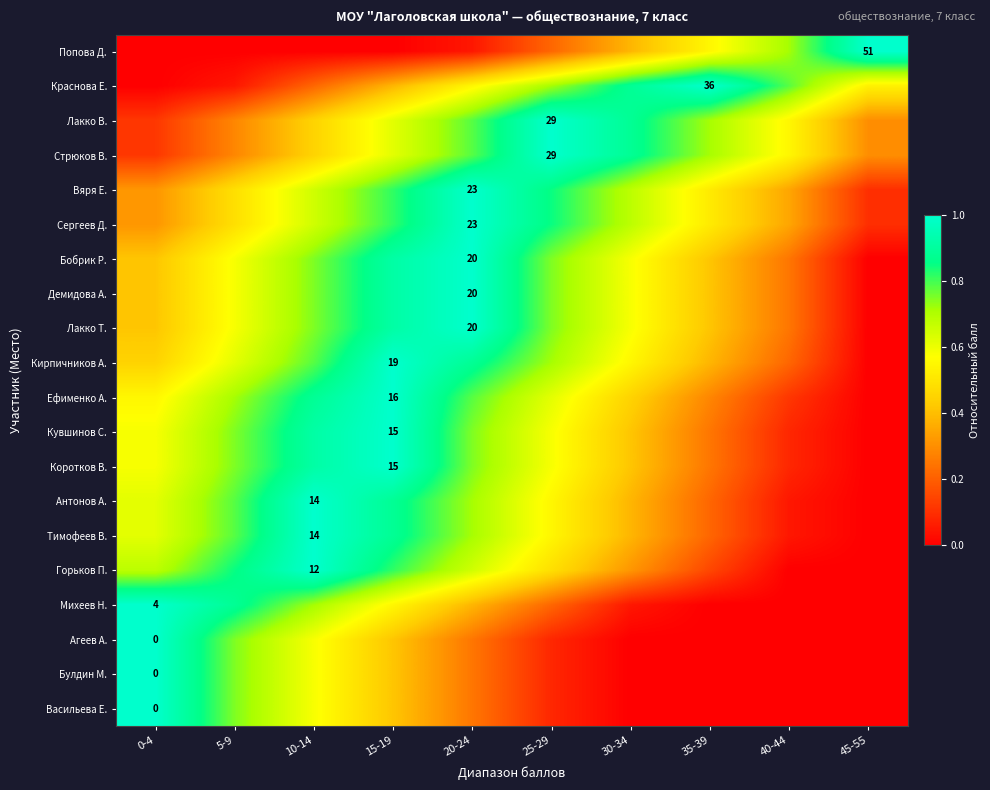

Count the number of data series in this chart.

20